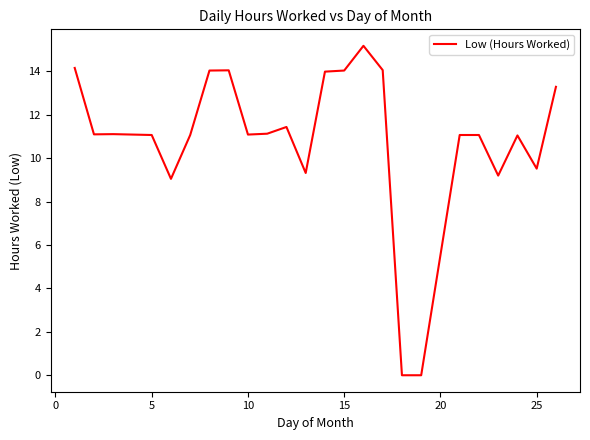

What is the greatest value displayed?

15.2